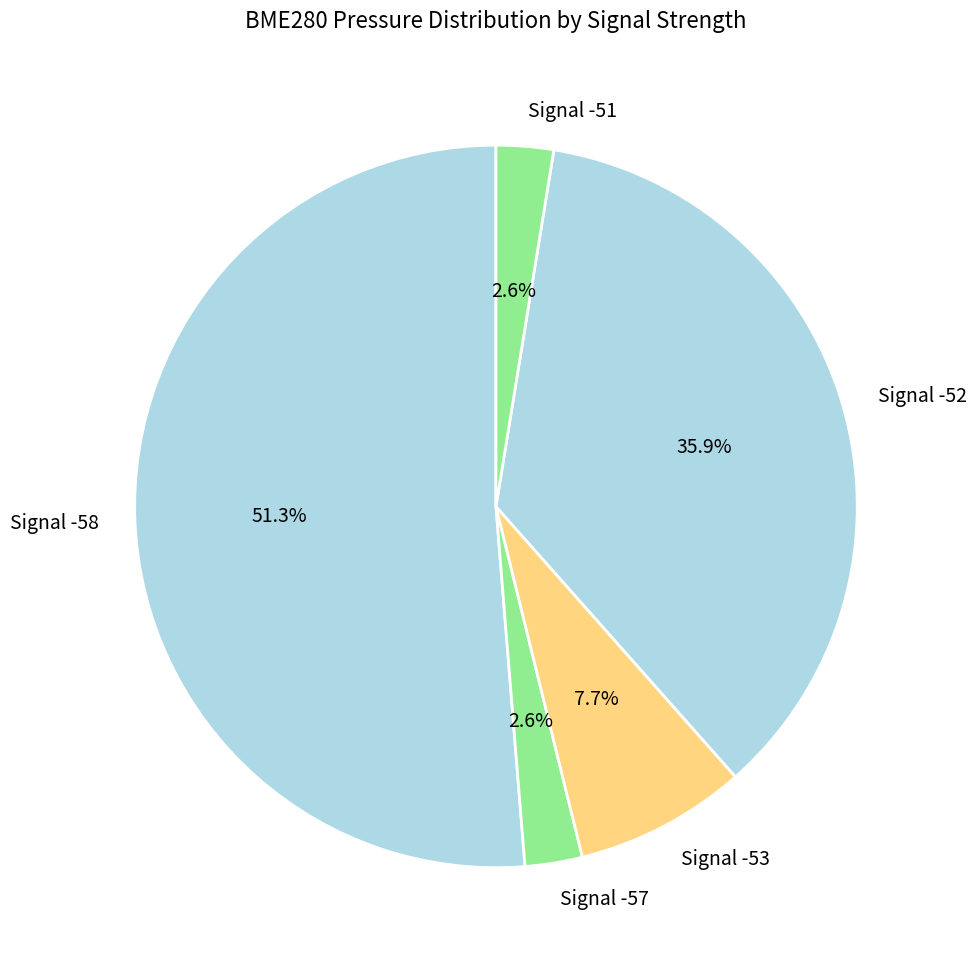

Does any single category account for the majority?

Yes